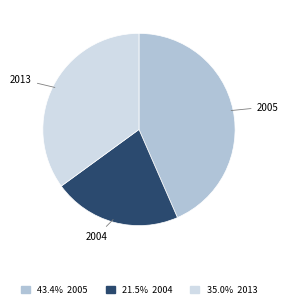

Between 2004 and 2013, which is larger?

2013